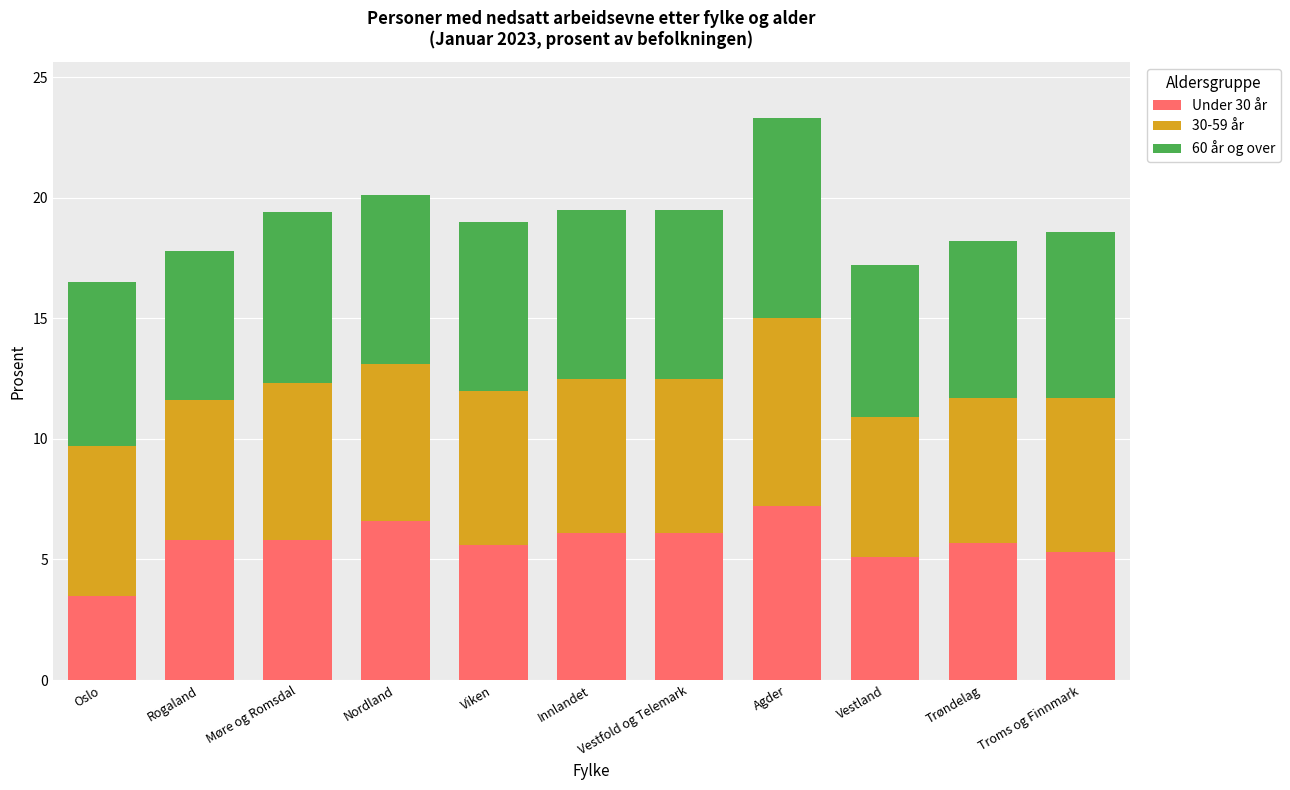

What is the average value of the Under 30 år series?

5.7